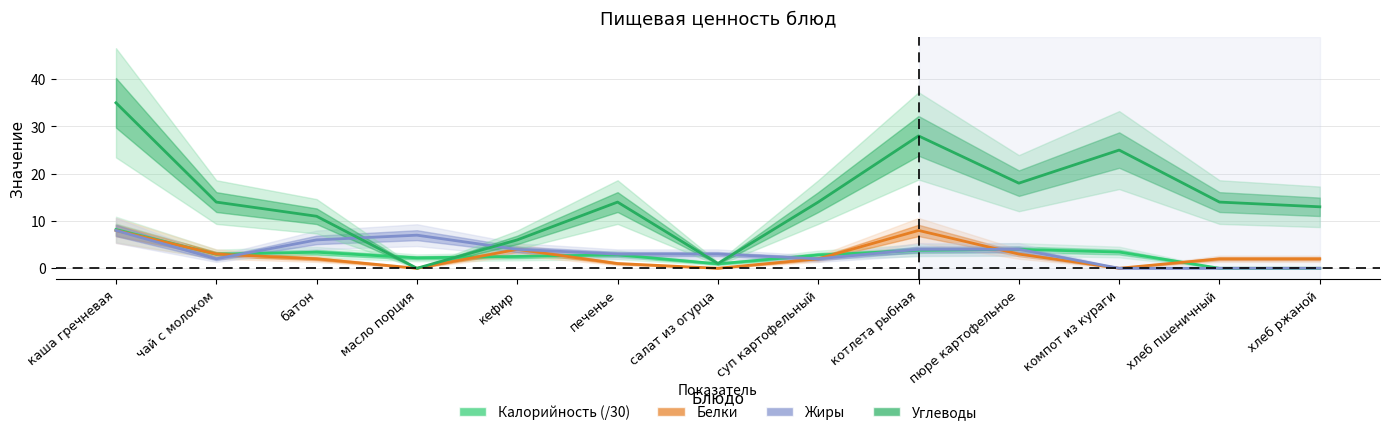

What is the difference between the second highest and second lowest values in the Белки series?

8.0